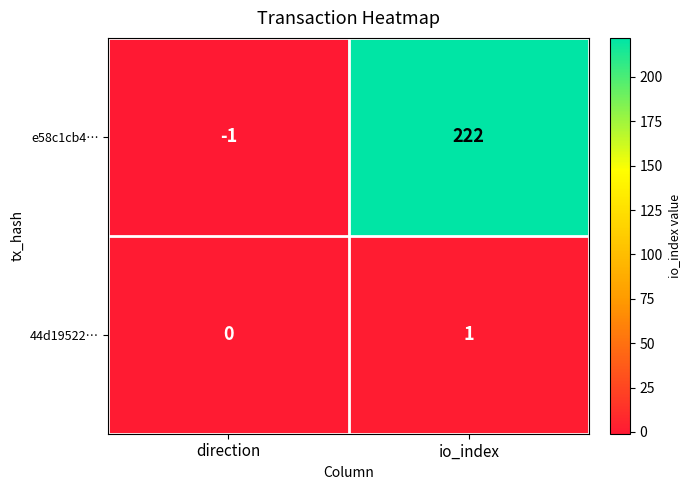

Rank the series by their maximum value, from highest to lowest.

e58c1cb4…, 44d19522…